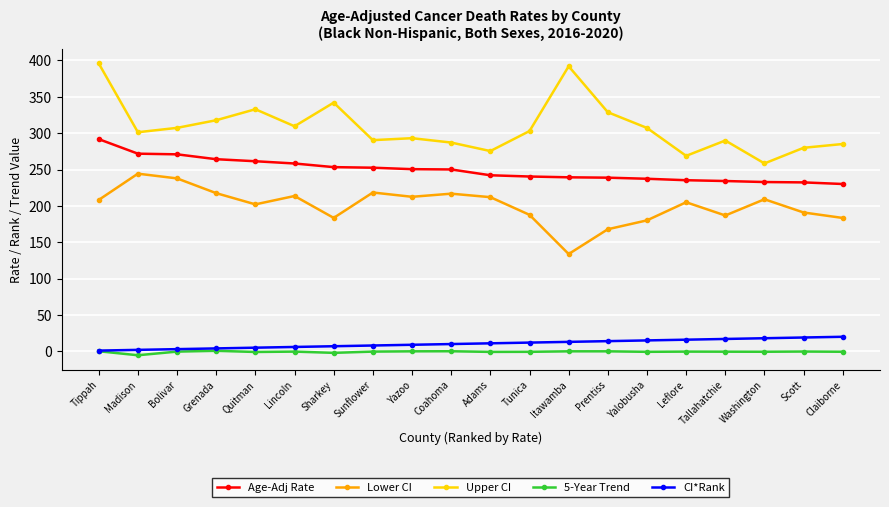

What is the approximate value of Upper CI at Coahoma?

287.1